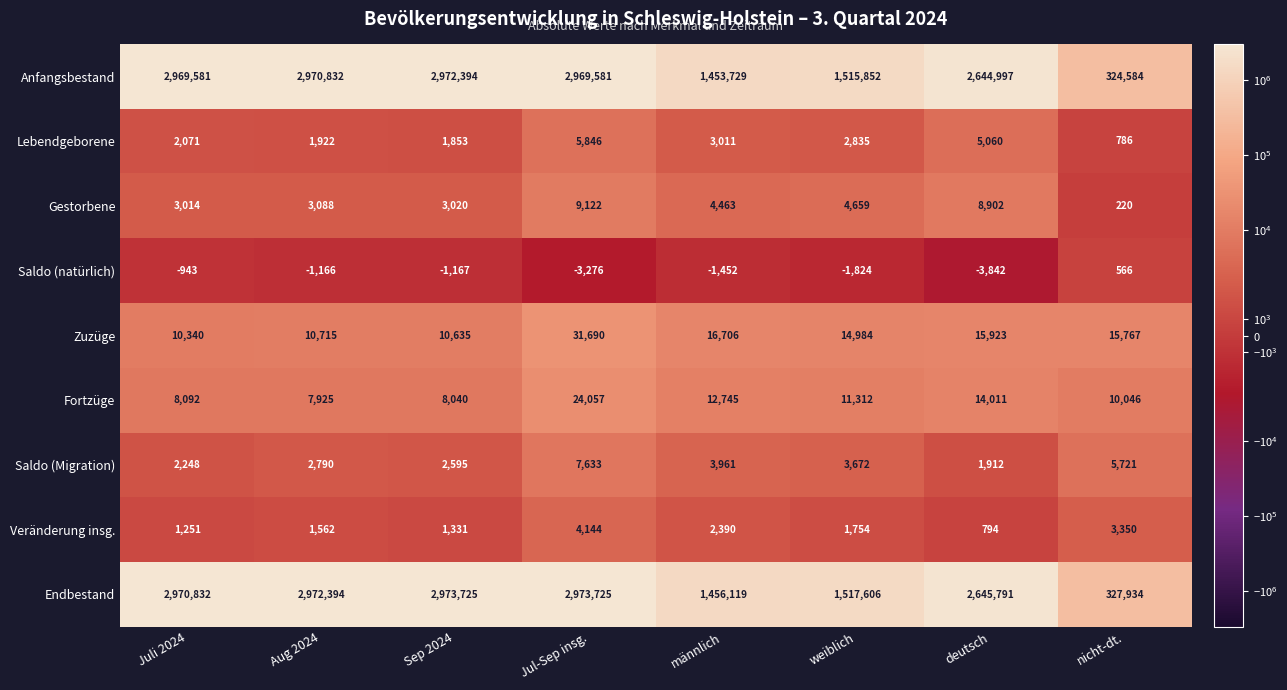

True or false: Saldo (natürlich) has a value of -1166 at Aug 2024.

True